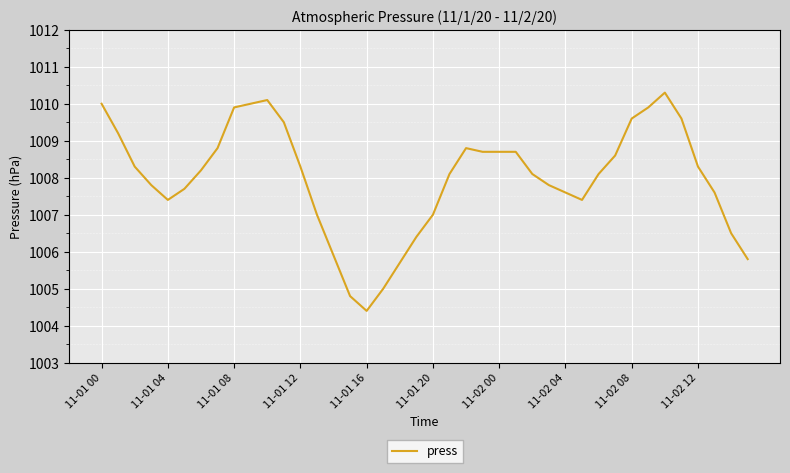

What is the minimum value shown in the chart?

1004.4